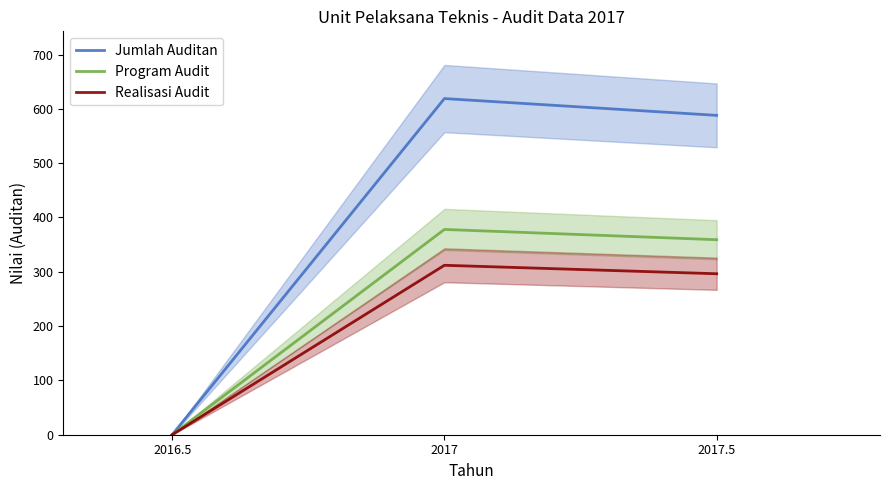

At how many categories does at least one series exceed 28?

2